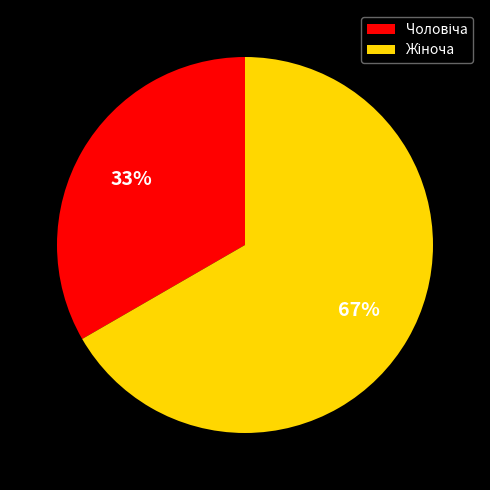

To the nearest percent, what is the average slice percentage?

50%